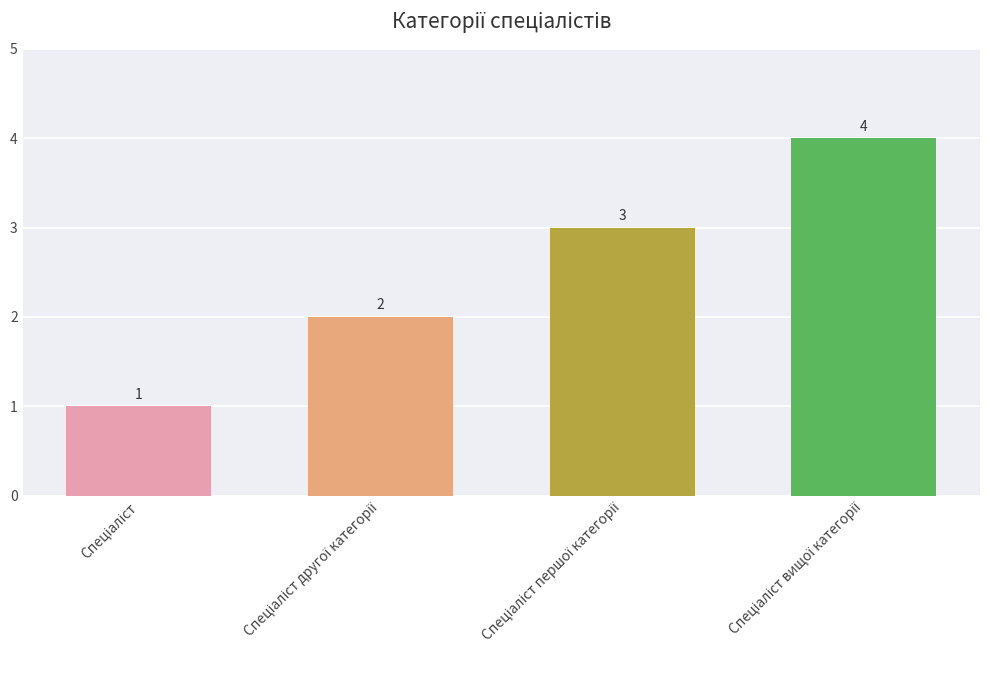

How many categories are shown in the chart?

4